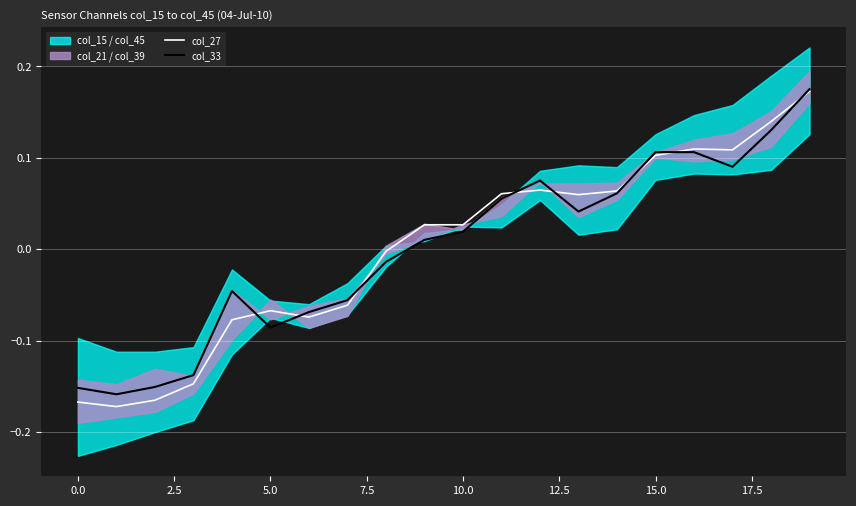

How many values in the col_27 series are below 0?

9